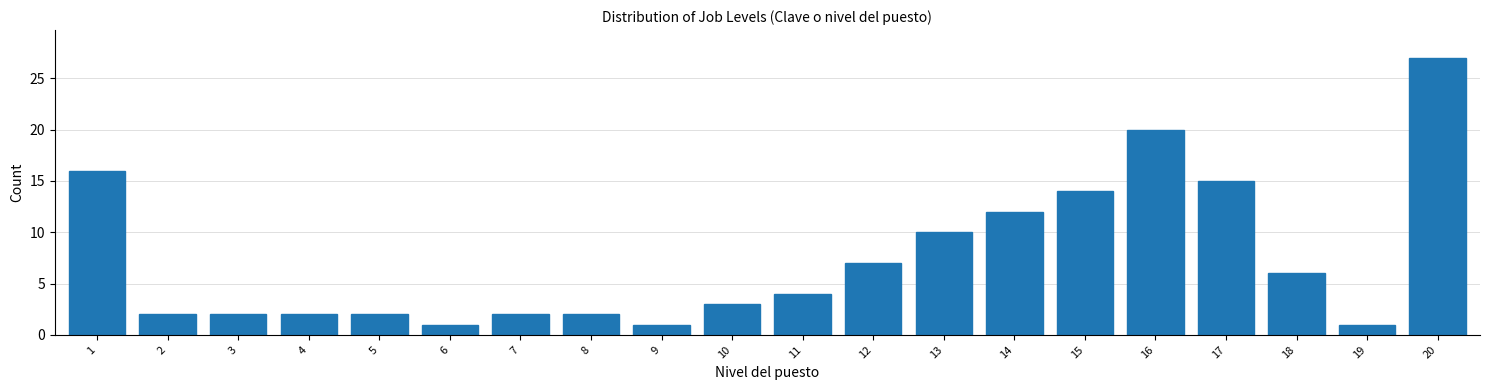

Reading right to left, extract all data points from this chart.

20=27	19=1	18=6	17=15	16=20	15=14	14=12	13=10	12=7	11=4	10=3	9=1	8=2	7=2	6=1	5=2	4=2	3=2	2=2	1=16